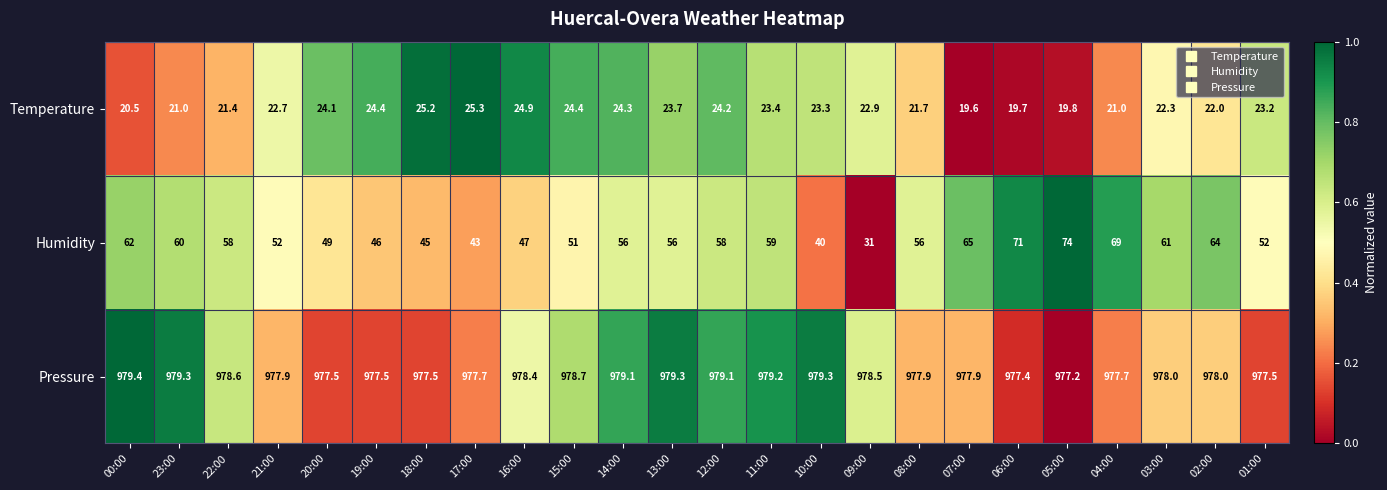

At how many categories does at least one series exceed 831?

24